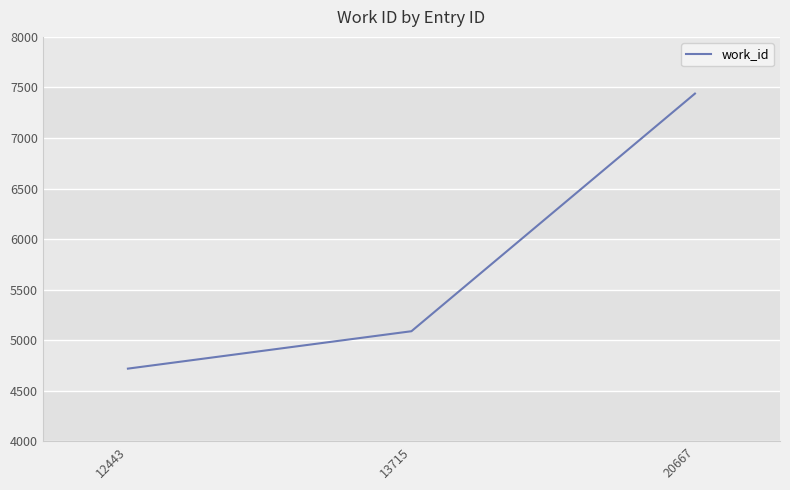

Reading right to left, list all the values displayed in this chart.

7439	5088	4718